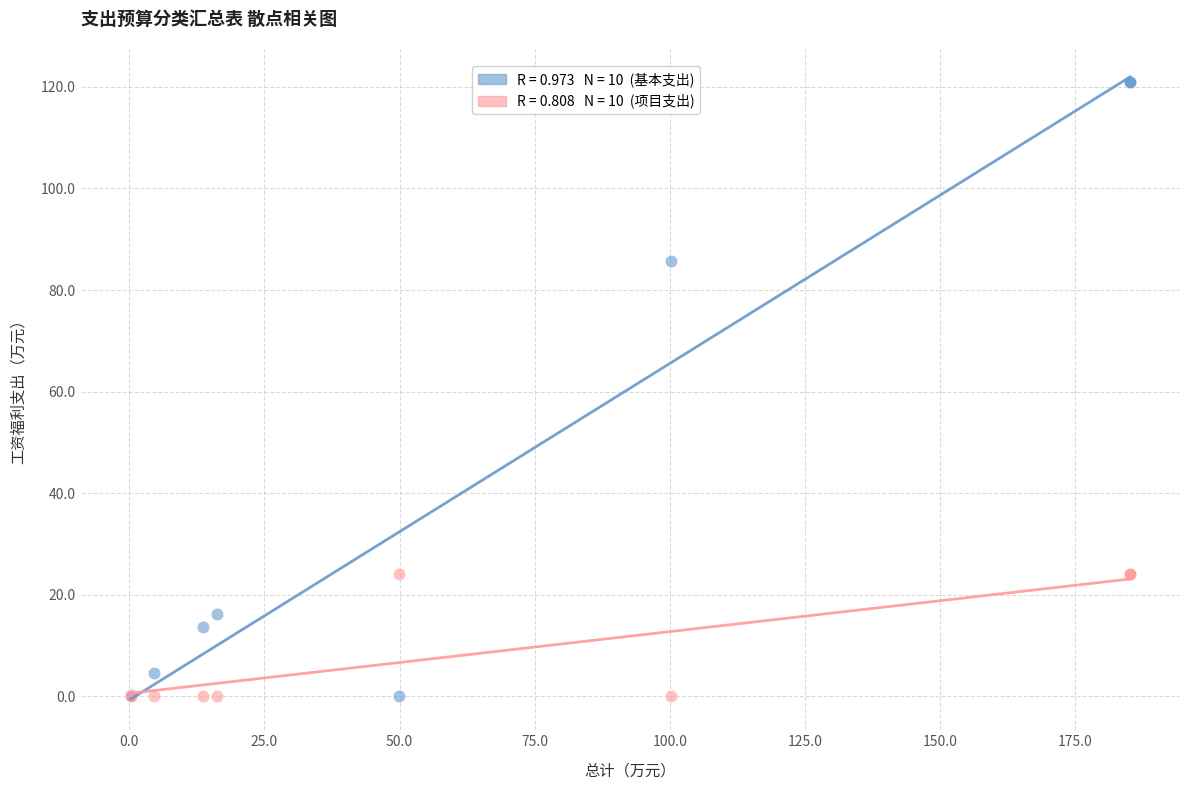

Across all series, what Y value is closest to 60?

85.7